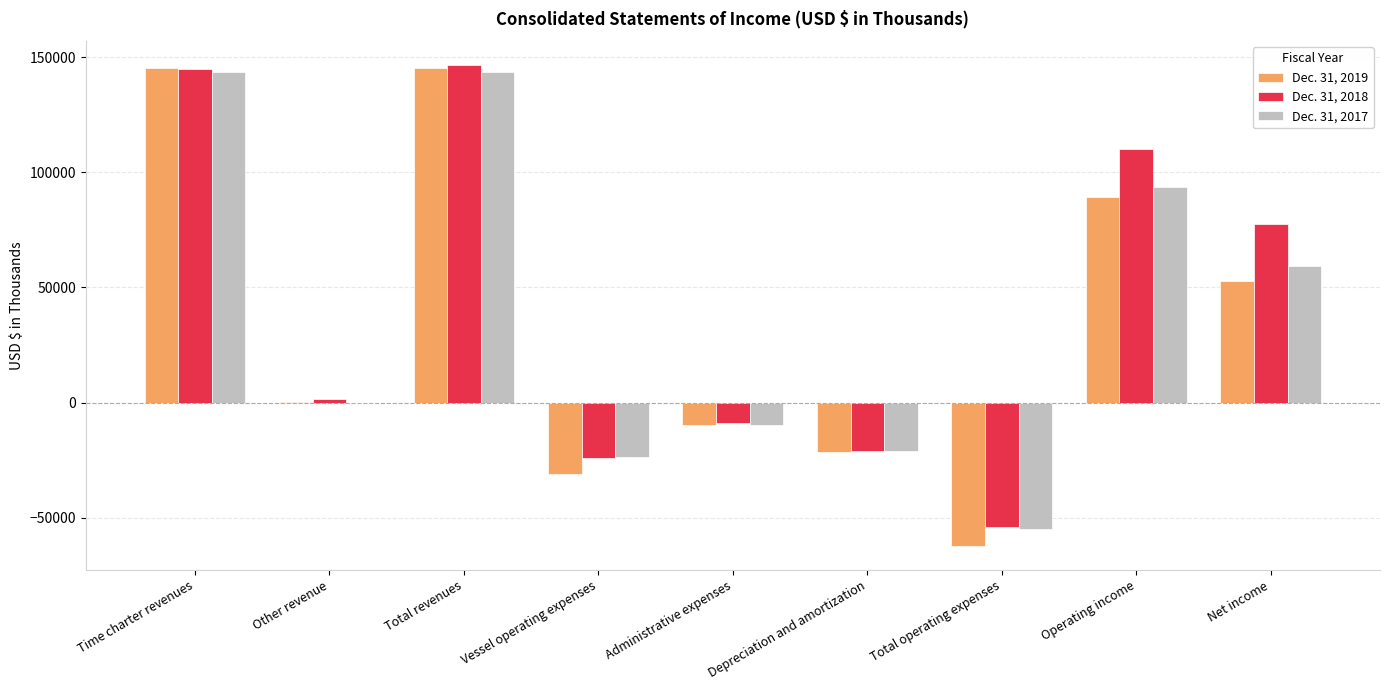

What is the maximum value shown in the chart?

146561